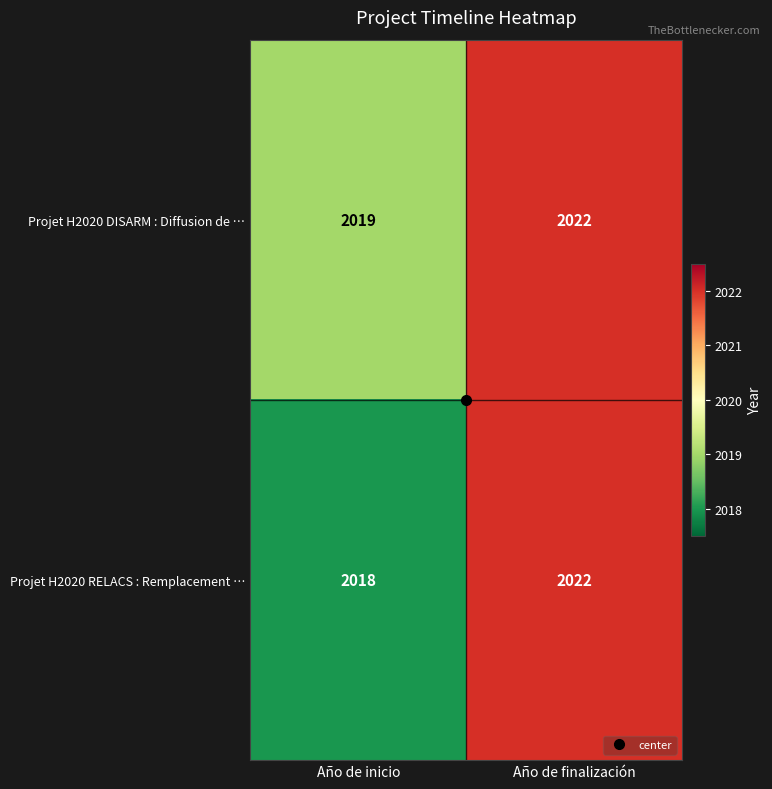

At which category does the chart reach its minimum across all series?

Año de inicio